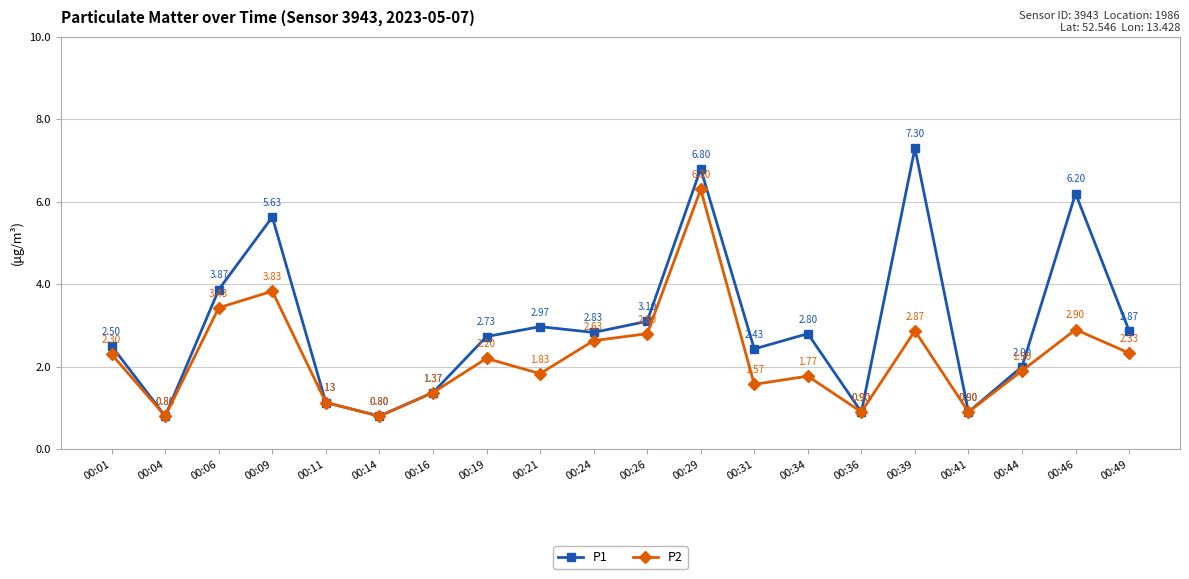

Between 00:29 and 00:41, which series saw the biggest shift?

P1